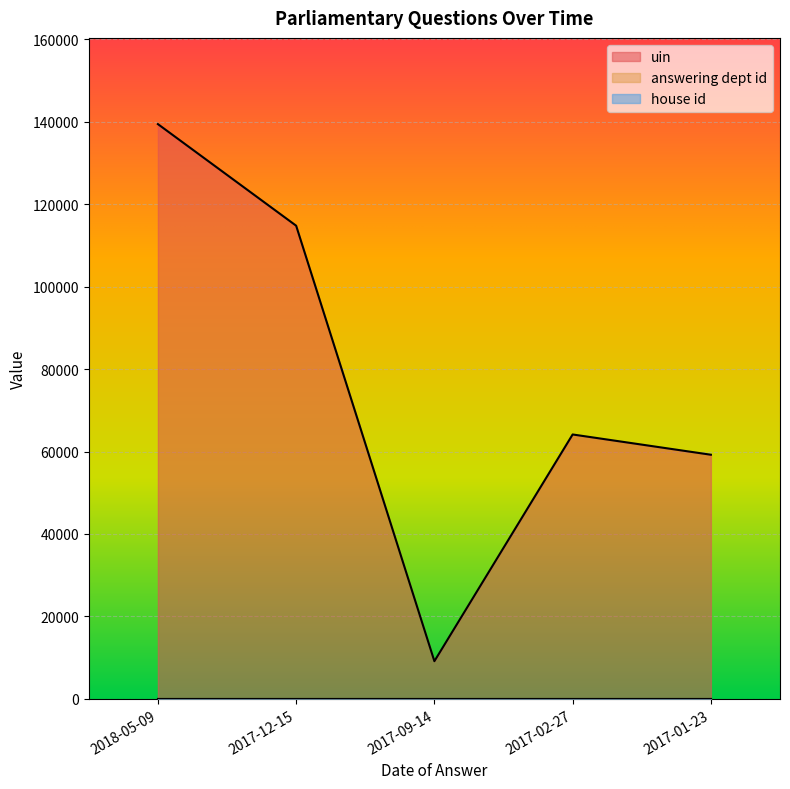

True or false: answering dept id has more than 1 points higher than both neighbors.

False